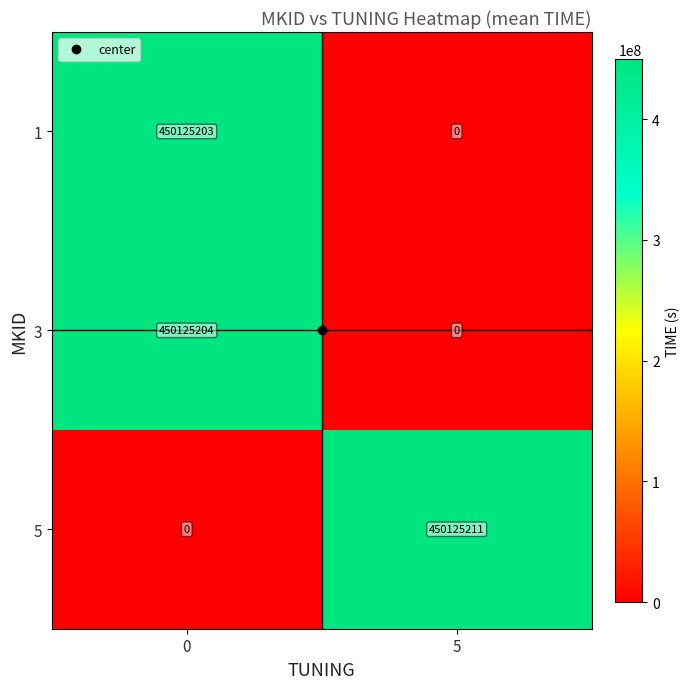

List the labels in order of 5 value, smallest first.

0, 5